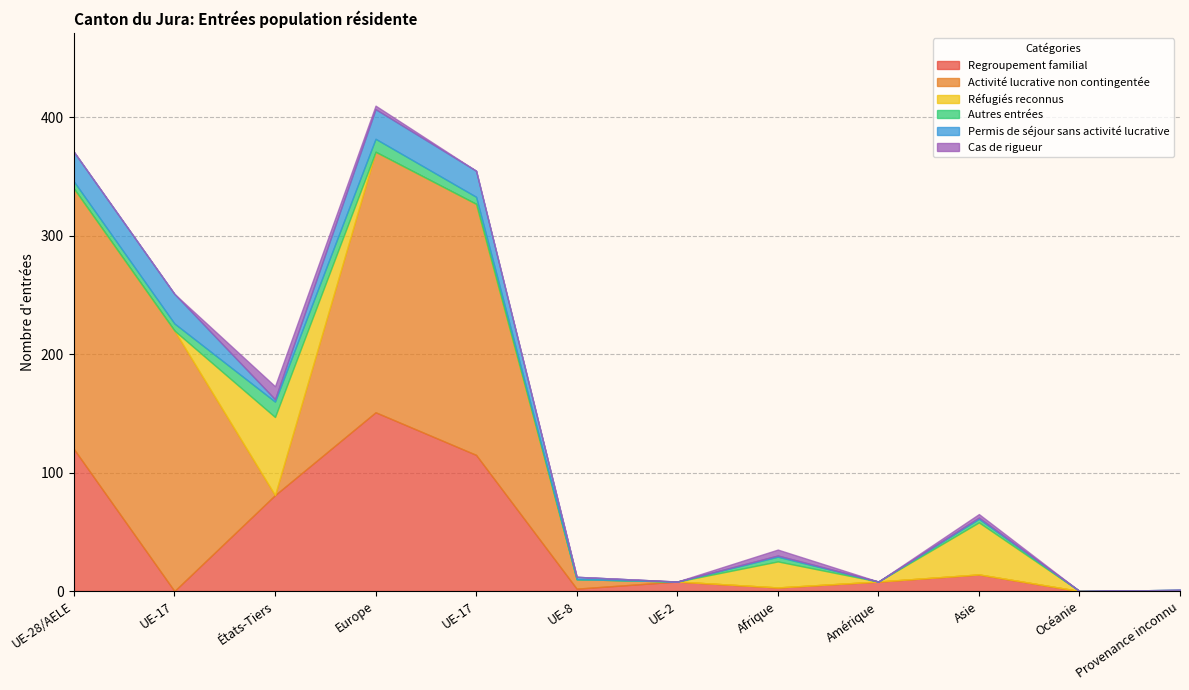

How many interior local valleys does the Activité lucrative non contingentée series have?

1